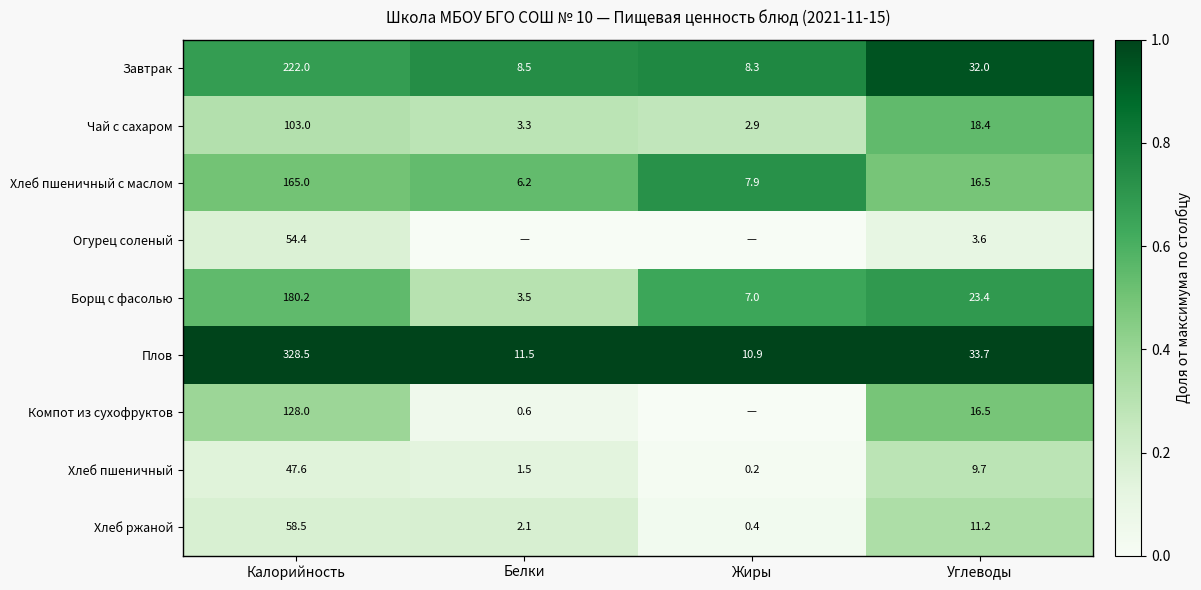

Is the value of Борщ с фасолью at Белки greater than the value of Компот из сухофруктов at Белки?

Yes